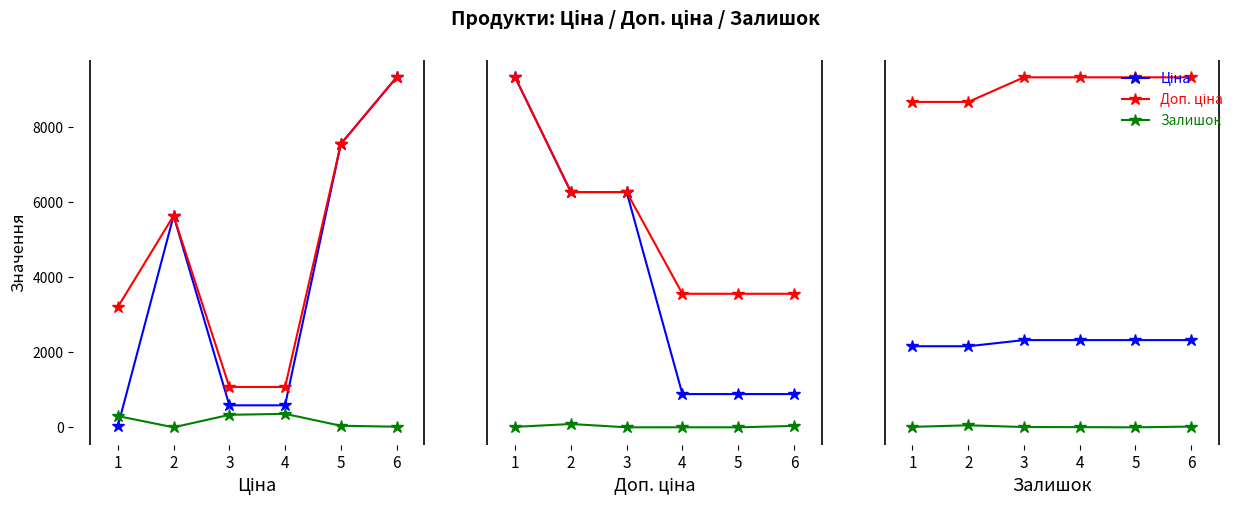

What is the difference between the Залишок values at 5 and 6?

8.0